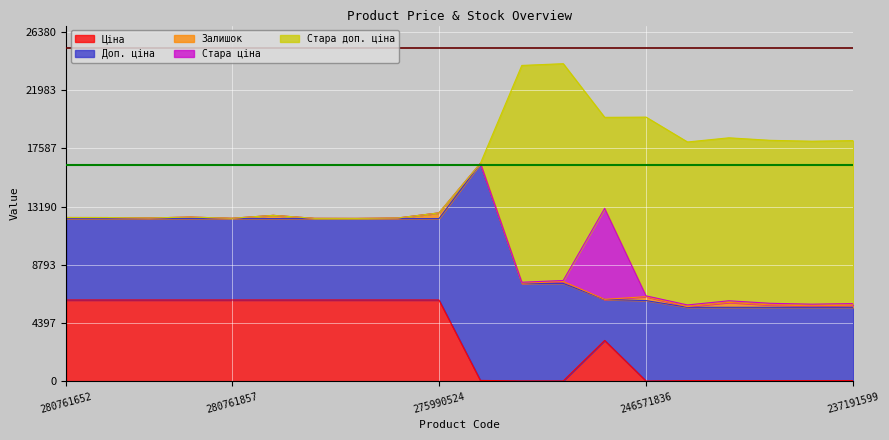

Which label corresponds to the largest value in the chart?

249651838